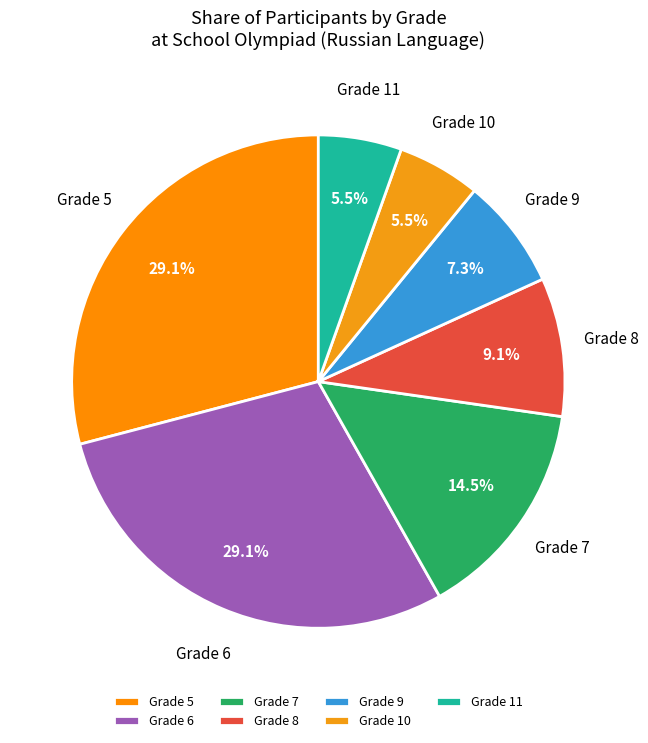

Combined, do Grade 6 and Grade 9 account for over 50%?

No